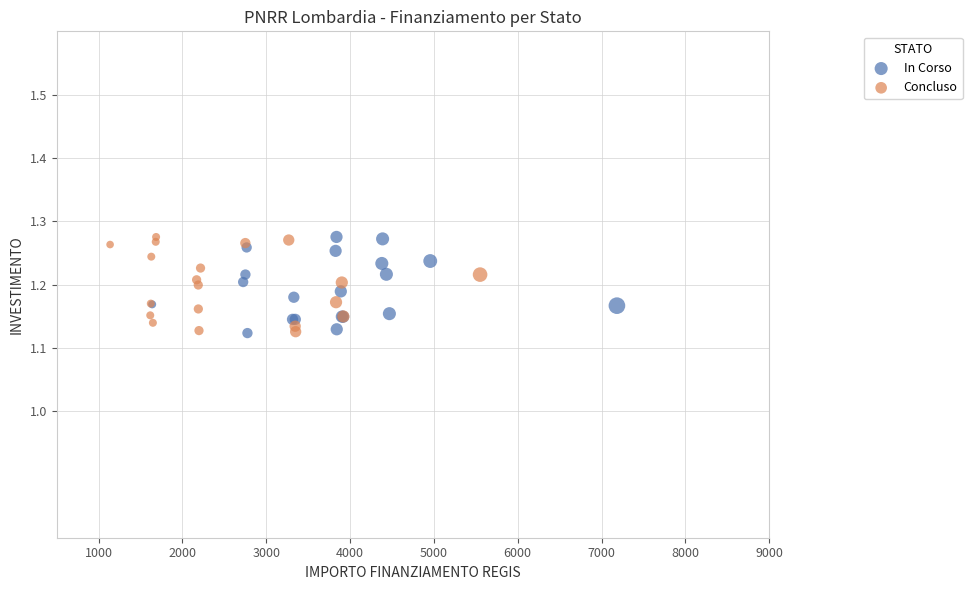

What are all the series names shown in the legend?

In Corso, Concluso